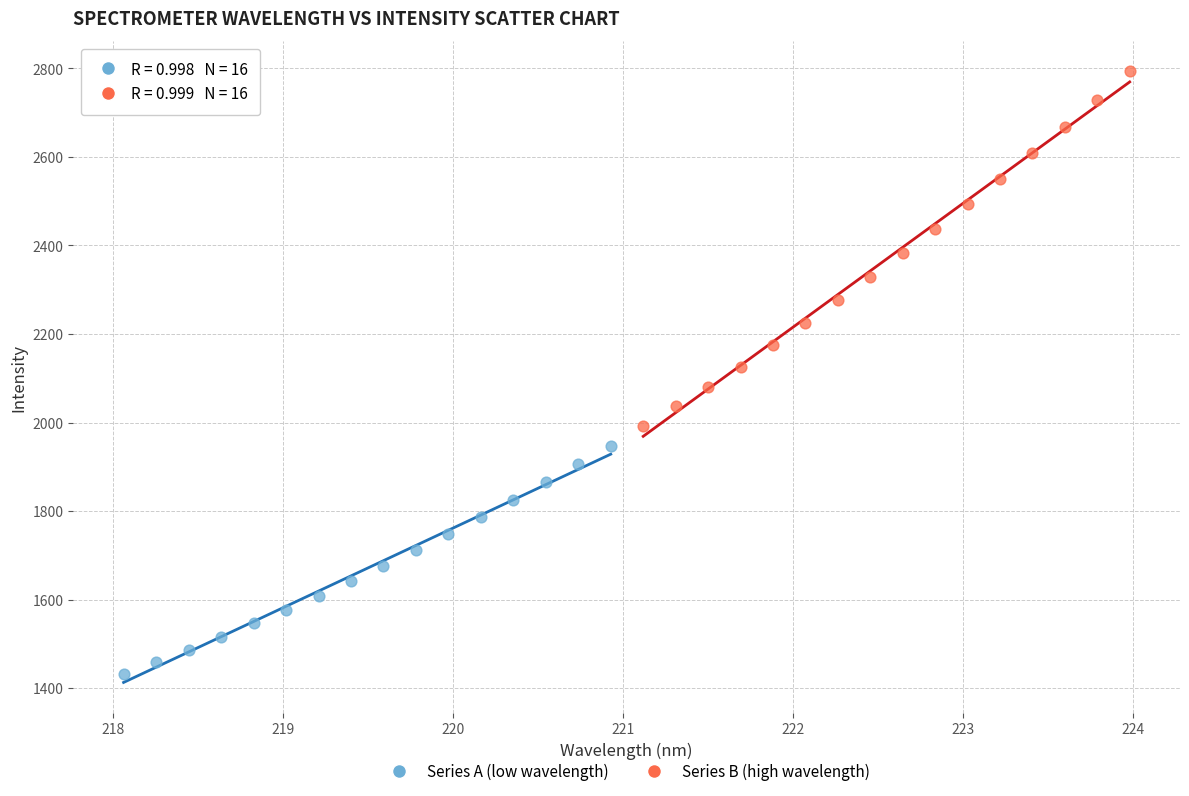

Which series reaches the minimum Y coordinate?

Series A (low wavelength)